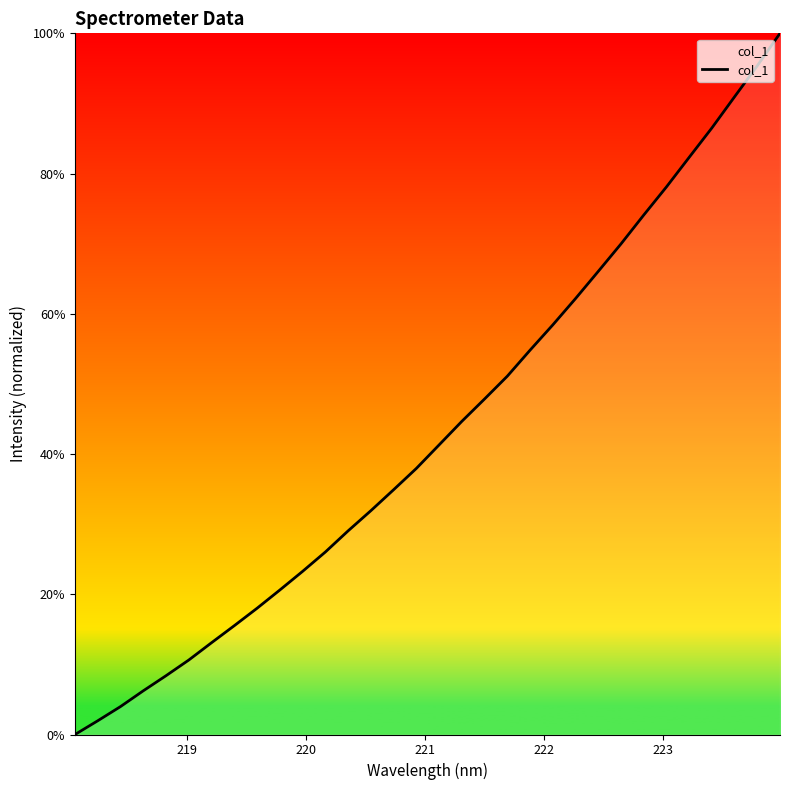

What is the greatest value displayed?

100.0